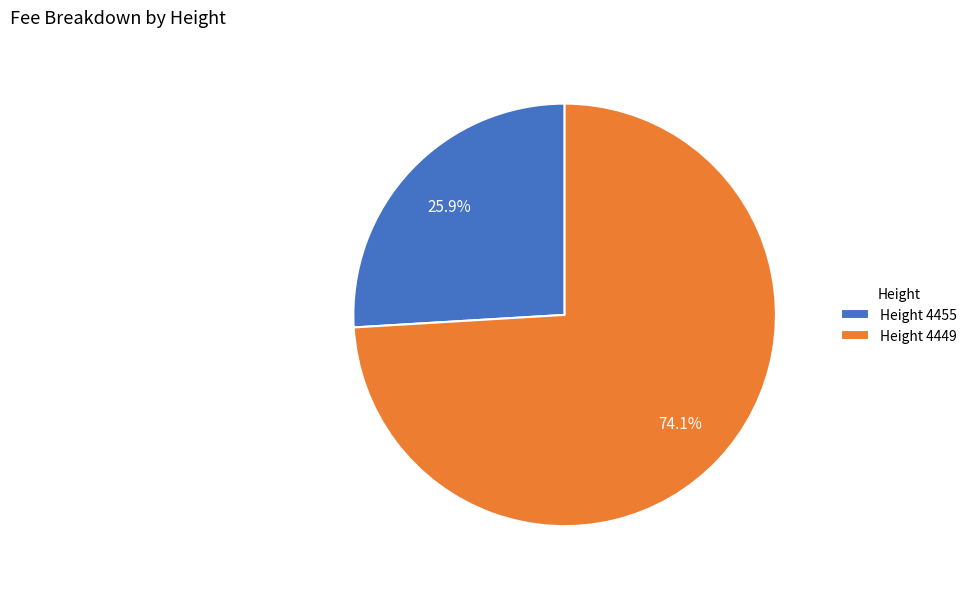

To the nearest percent, what is the difference between the largest and smallest slice percentages?

48%